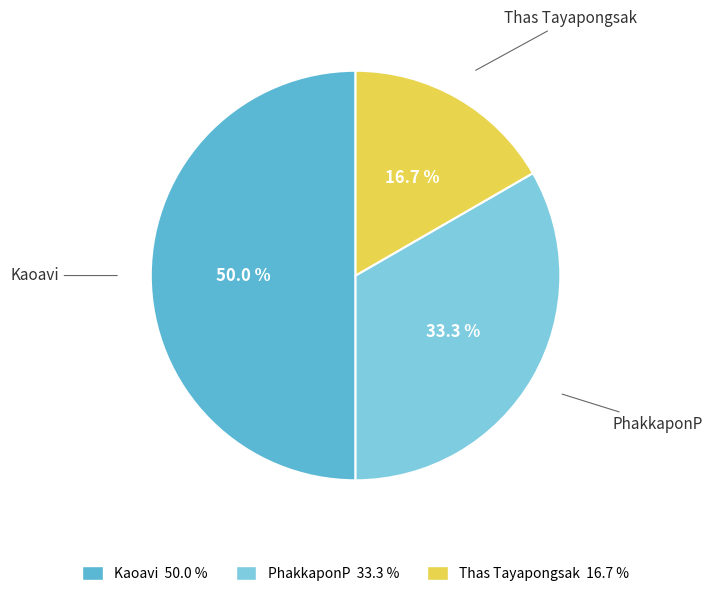

Which category has the smallest portion of the pie?

Thas Tayapongsak